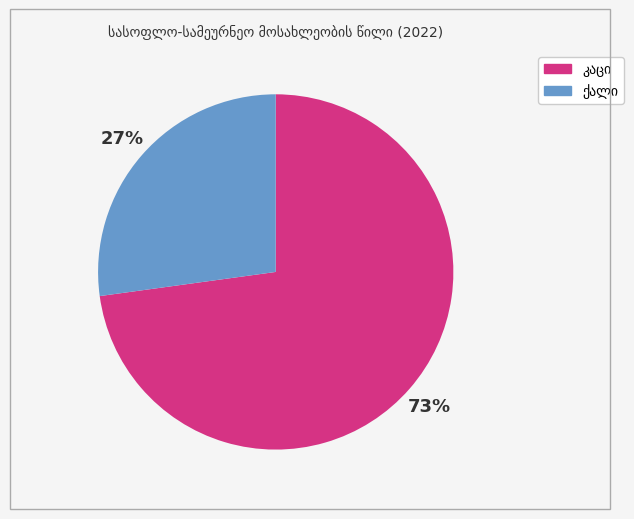

To the nearest percent, what is the average slice percentage?

50%